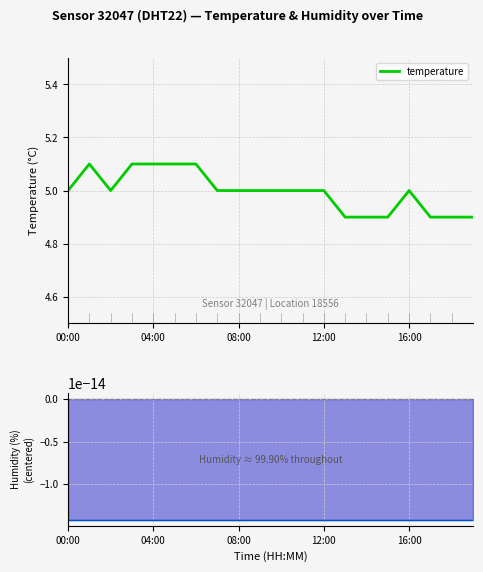

True or false: humidity (centered) and temperature cross at least once.

False